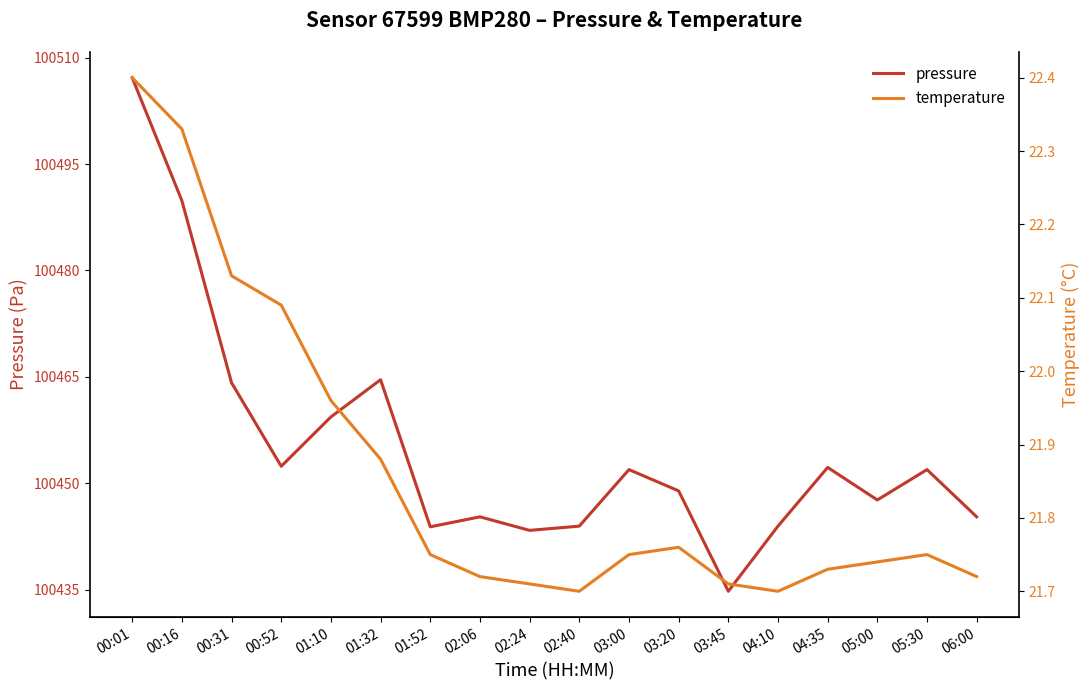

Does the chart have visible grid lines?

No